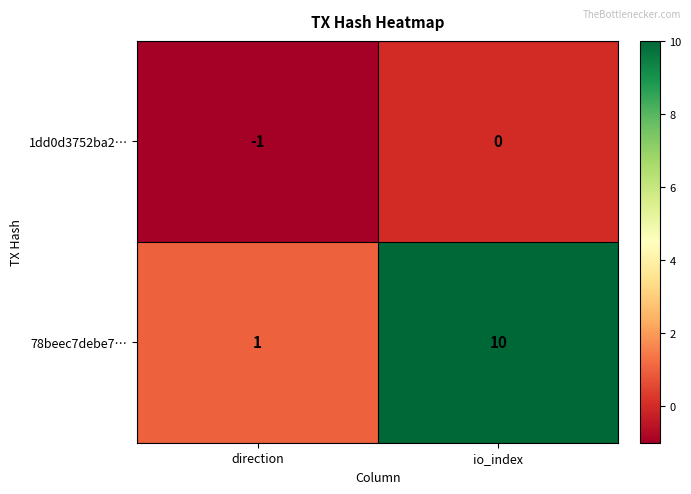

How many series are shown in this chart?

2